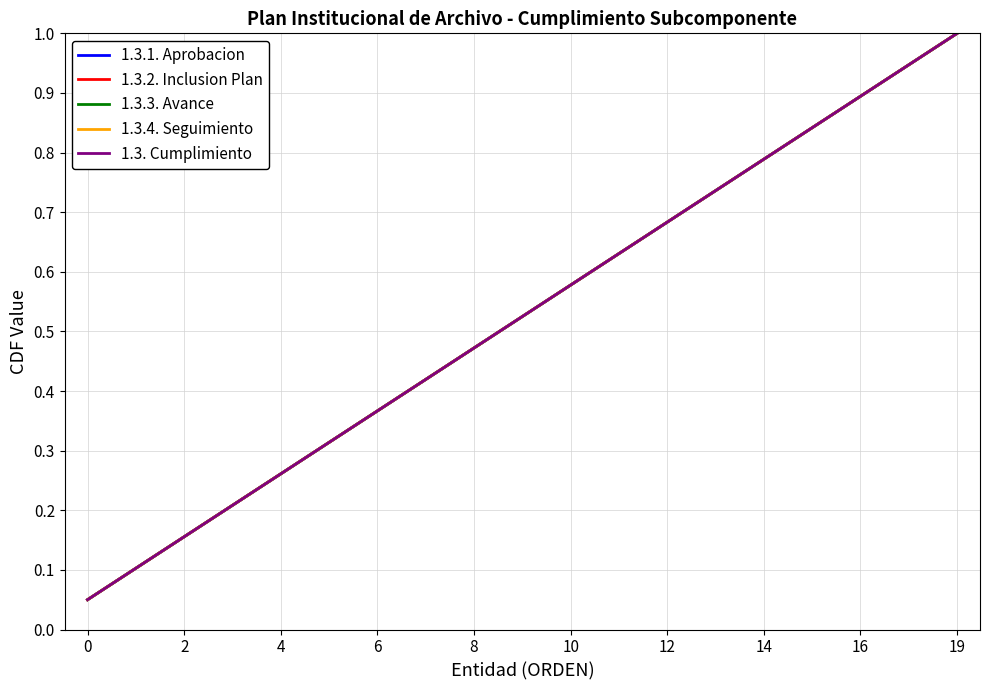

Is this an area chart (filled region under the line)?

No